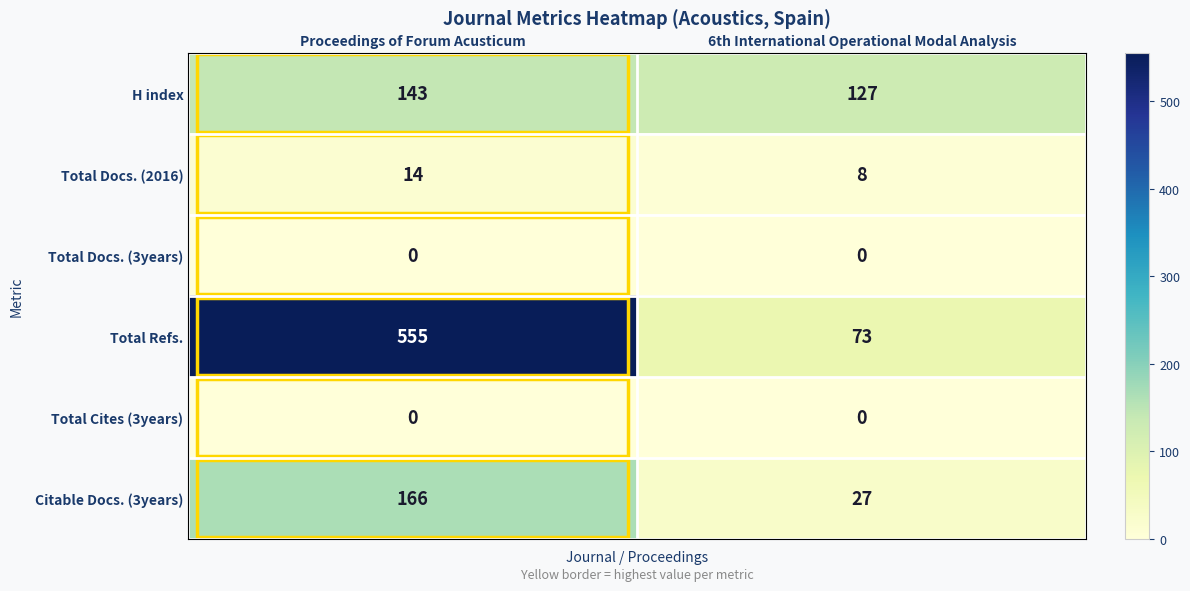

What is the sum of the Total Docs. (2016) values at 6th International Operational Modal Analysis and Proceedings of Forum Acusticum?

22